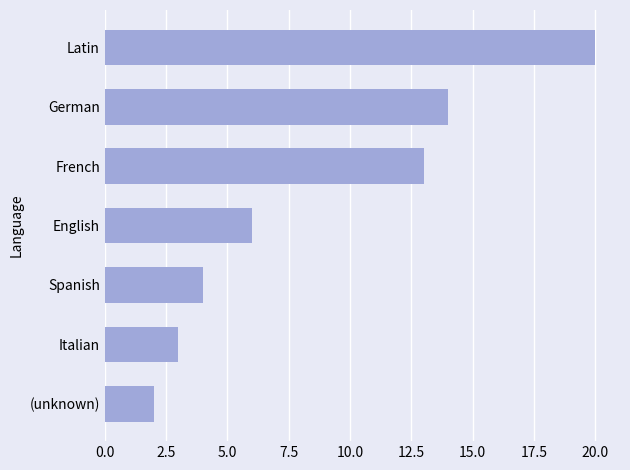

Rank the categories by value from lowest to highest.

(unknown), Italian, Spanish, English, French, German, Latin